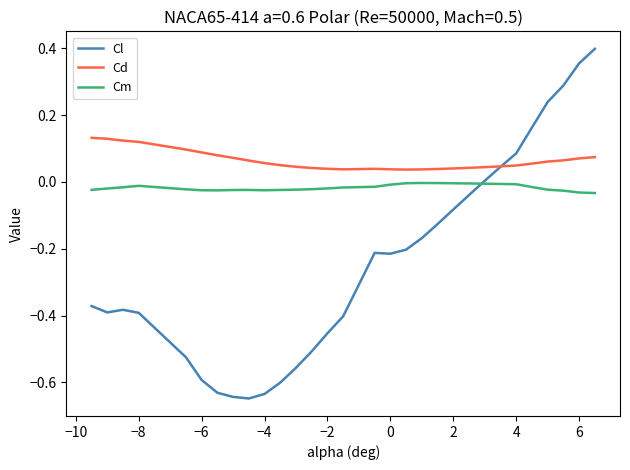

Which series has the largest range (max minus min)?

Cl